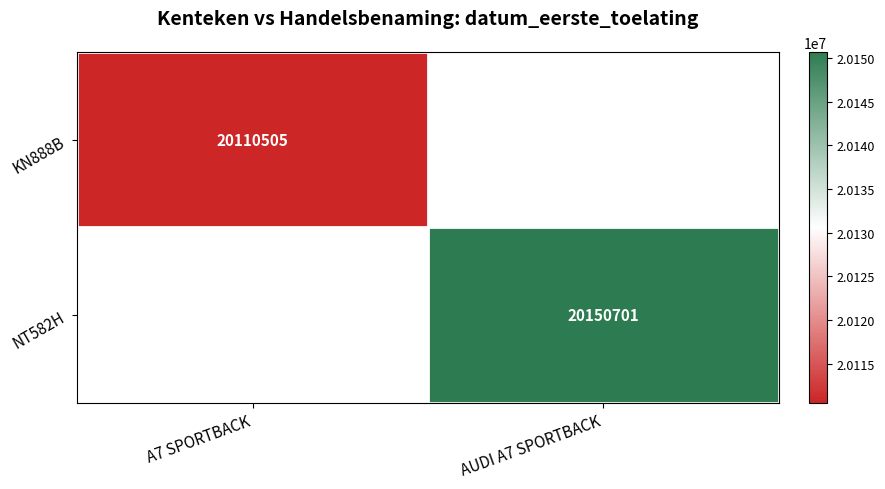

Count the number of data series in this chart.

2